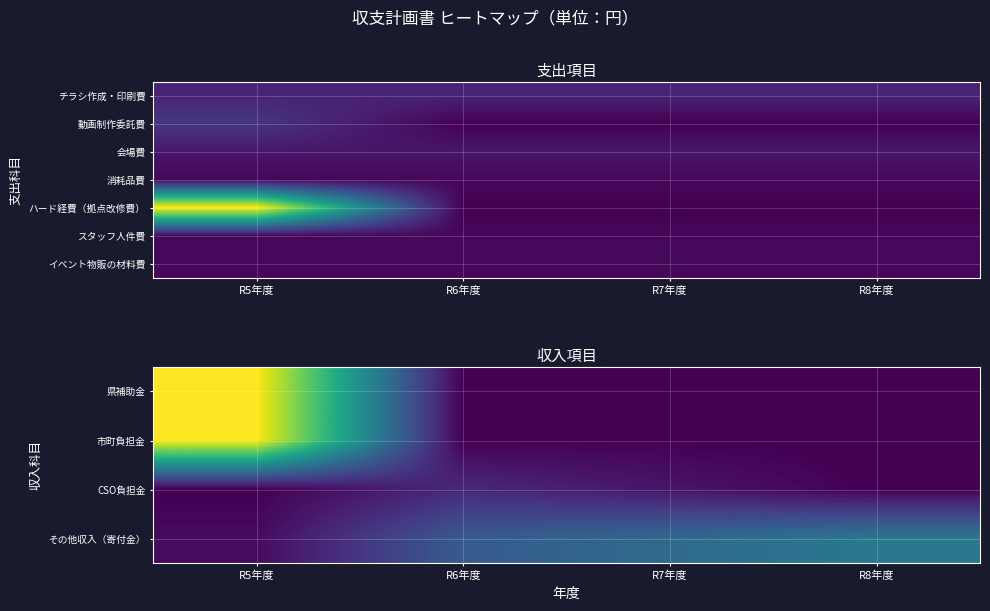

At how many categories does at least one series exceed 493513?

1